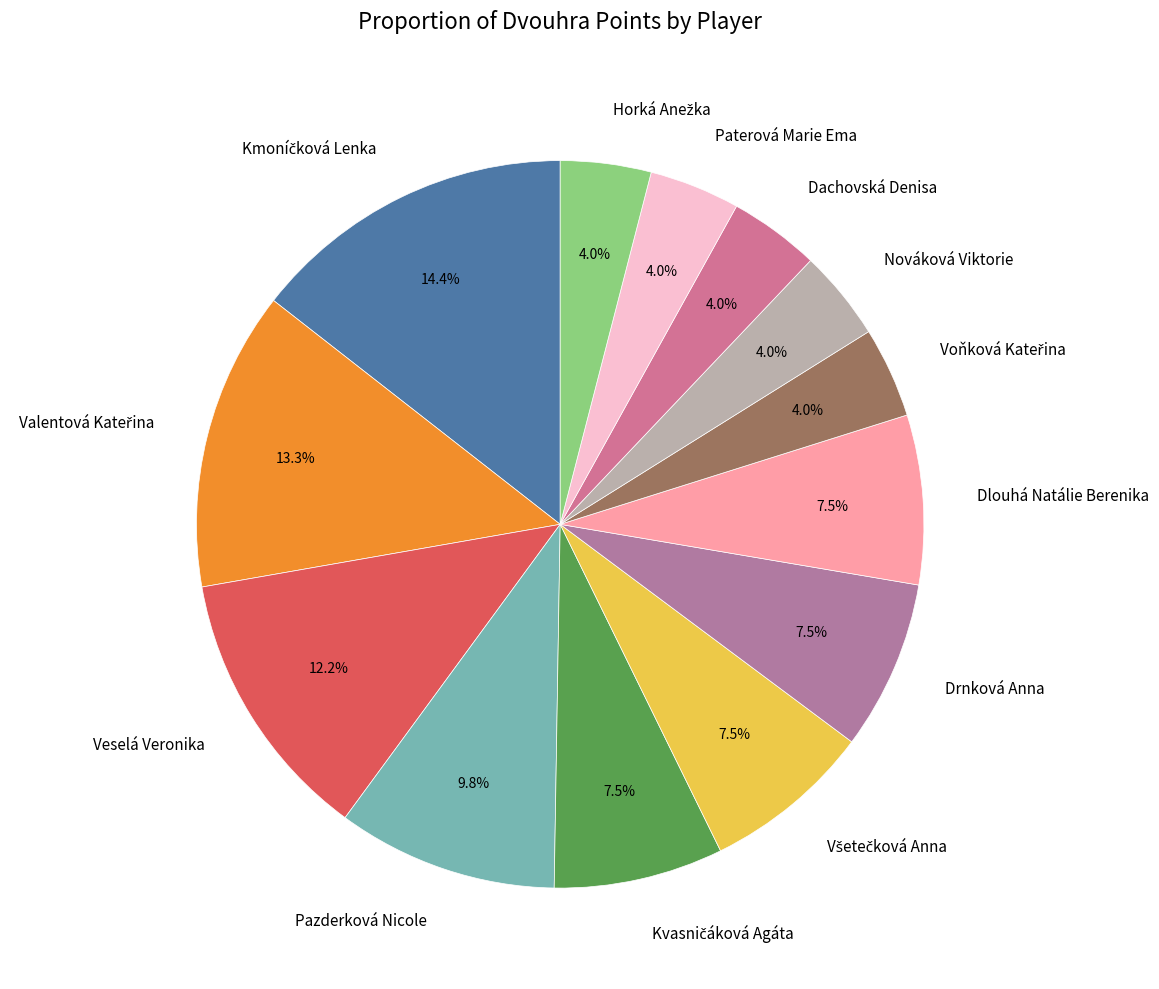

Does any single category account for the majority?

No